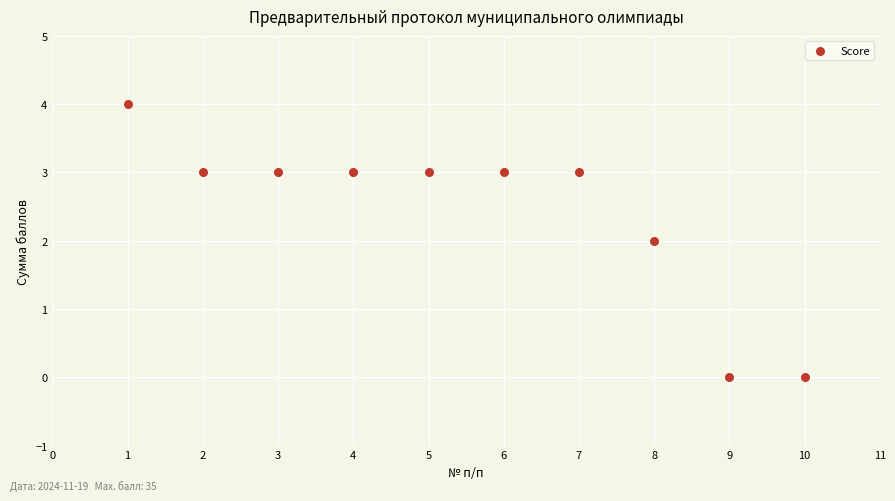

What is the range of X values (max minus min)?

9